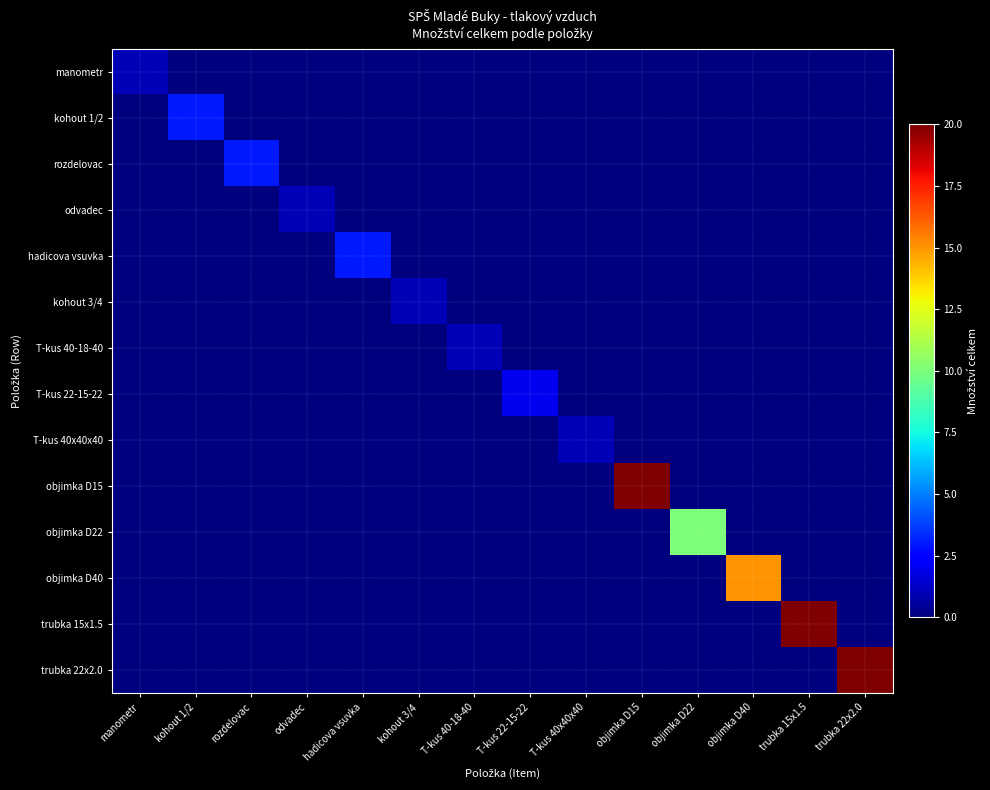

Reading left to right, extract all data points from this chart.

manometr: manometr=1	kohout 1/2=0	rozdelovac=0	odvadec=0	hadicova vsuvka=0	kohout 3/4=0	T-kus 40-18-40=0	T-kus 22-15-22=0	T-kus 40x40x40=0	objimka D15=0	objimka D22=0	objimka D40=0	trubka 15x1.5=0	trubka 22x2.0=0
kohout 1/2: manometr=0	kohout 1/2=3	rozdelovac=0	odvadec=0	hadicova vsuvka=0	kohout 3/4=0	T-kus 40-18-40=0	T-kus 22-15-22=0	T-kus 40x40x40=0	objimka D15=0	objimka D22=0	objimka D40=0	trubka 15x1.5=0	trubka 22x2.0=0
rozdelovac: manometr=0	kohout 1/2=0	rozdelovac=3	odvadec=0	hadicova vsuvka=0	kohout 3/4=0	T-kus 40-18-40=0	T-kus 22-15-22=0	T-kus 40x40x40=0	objimka D15=0	objimka D22=0	objimka D40=0	trubka 15x1.5=0	trubka 22x2.0=0
odvadec: manometr=0	kohout 1/2=0	rozdelovac=0	odvadec=1	hadicova vsuvka=0	kohout 3/4=0	T-kus 40-18-40=0	T-kus 22-15-22=0	T-kus 40x40x40=0	objimka D15=0	objimka D22=0	objimka D40=0	trubka 15x1.5=0	trubka 22x2.0=0
hadicova vsuvka: manometr=0	kohout 1/2=0	rozdelovac=0	odvadec=0	hadicova vsuvka=3	kohout 3/4=0	T-kus 40-18-40=0	T-kus 22-15-22=0	T-kus 40x40x40=0	objimka D15=0	objimka D22=0	objimka D40=0	trubka 15x1.5=0	trubka 22x2.0=0
kohout 3/4: manometr=0	kohout 1/2=0	rozdelovac=0	odvadec=0	hadicova vsuvka=0	kohout 3/4=1	T-kus 40-18-40=0	T-kus 22-15-22=0	T-kus 40x40x40=0	objimka D15=0	objimka D22=0	objimka D40=0	trubka 15x1.5=0	trubka 22x2.0=0
T-kus 40-18-40: manometr=0	kohout 1/2=0	rozdelovac=0	odvadec=0	hadicova vsuvka=0	kohout 3/4=0	T-kus 40-18-40=1	T-kus 22-15-22=0	T-kus 40x40x40=0	objimka D15=0	objimka D22=0	objimka D40=0	trubka 15x1.5=0	trubka 22x2.0=0
T-kus 22-15-22: manometr=0	kohout 1/2=0	rozdelovac=0	odvadec=0	hadicova vsuvka=0	kohout 3/4=0	T-kus 40-18-40=0	T-kus 22-15-22=2	T-kus 40x40x40=0	objimka D15=0	objimka D22=0	objimka D40=0	trubka 15x1.5=0	trubka 22x2.0=0
T-kus 40x40x40: manometr=0	kohout 1/2=0	rozdelovac=0	odvadec=0	hadicova vsuvka=0	kohout 3/4=0	T-kus 40-18-40=0	T-kus 22-15-22=0	T-kus 40x40x40=1	objimka D15=0	objimka D22=0	objimka D40=0	trubka 15x1.5=0	trubka 22x2.0=0
objimka D15: manometr=0	kohout 1/2=0	rozdelovac=0	odvadec=0	hadicova vsuvka=0	kohout 3/4=0	T-kus 40-18-40=0	T-kus 22-15-22=0	T-kus 40x40x40=0	objimka D15=20	objimka D22=0	objimka D40=0	trubka 15x1.5=0	trubka 22x2.0=0
objimka D22: manometr=0	kohout 1/2=0	rozdelovac=0	odvadec=0	hadicova vsuvka=0	kohout 3/4=0	T-kus 40-18-40=0	T-kus 22-15-22=0	T-kus 40x40x40=0	objimka D15=0	objimka D22=10	objimka D40=0	trubka 15x1.5=0	trubka 22x2.0=0
objimka D40: manometr=0	kohout 1/2=0	rozdelovac=0	odvadec=0	hadicova vsuvka=0	kohout 3/4=0	T-kus 40-18-40=0	T-kus 22-15-22=0	T-kus 40x40x40=0	objimka D15=0	objimka D22=0	objimka D40=15	trubka 15x1.5=0	trubka 22x2.0=0
trubka 15x1.5: manometr=0	kohout 1/2=0	rozdelovac=0	odvadec=0	hadicova vsuvka=0	kohout 3/4=0	T-kus 40-18-40=0	T-kus 22-15-22=0	T-kus 40x40x40=0	objimka D15=0	objimka D22=0	objimka D40=0	trubka 15x1.5=20	trubka 22x2.0=0
trubka 22x2.0: manometr=0	kohout 1/2=0	rozdelovac=0	odvadec=0	hadicova vsuvka=0	kohout 3/4=0	T-kus 40-18-40=0	T-kus 22-15-22=0	T-kus 40x40x40=0	objimka D15=0	objimka D22=0	objimka D40=0	trubka 15x1.5=0	trubka 22x2.0=20